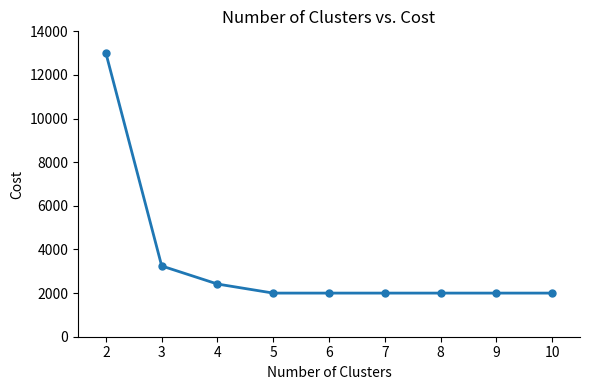

Reading left to right, what are all the values shown in this chart?

13000.0	3244.5	2415.3	2000.0	2000.0	2000.0	2000.0	2000.0	2000.0